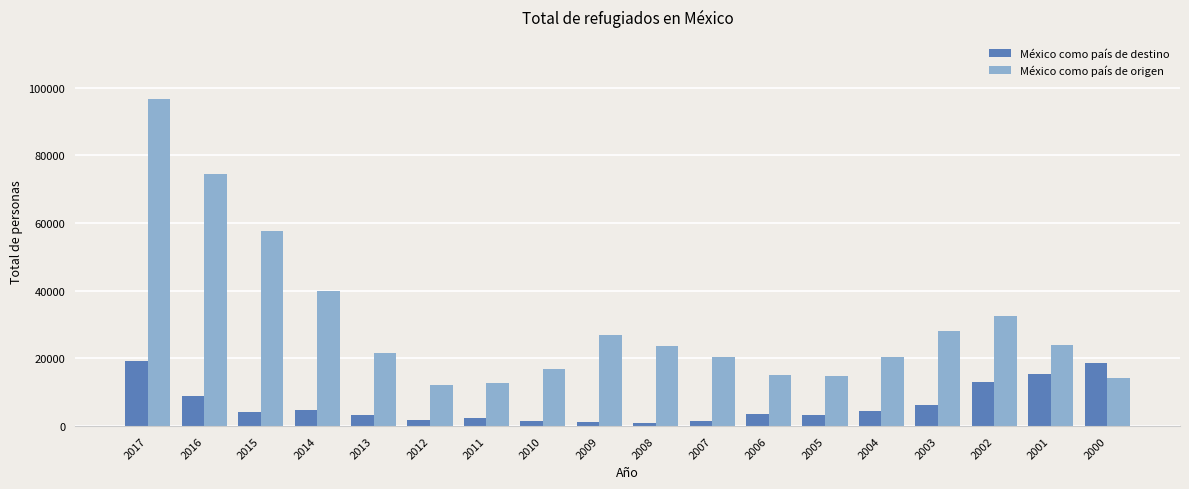

Which series has the widest spread of values?

México como país de origen